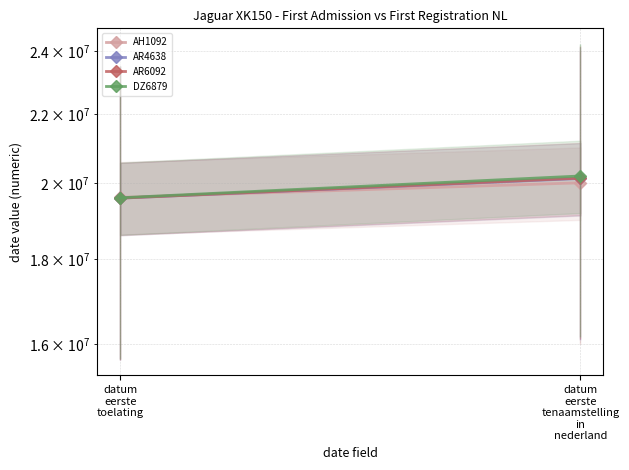

Which series has the largest range (max minus min)?

DZ6879